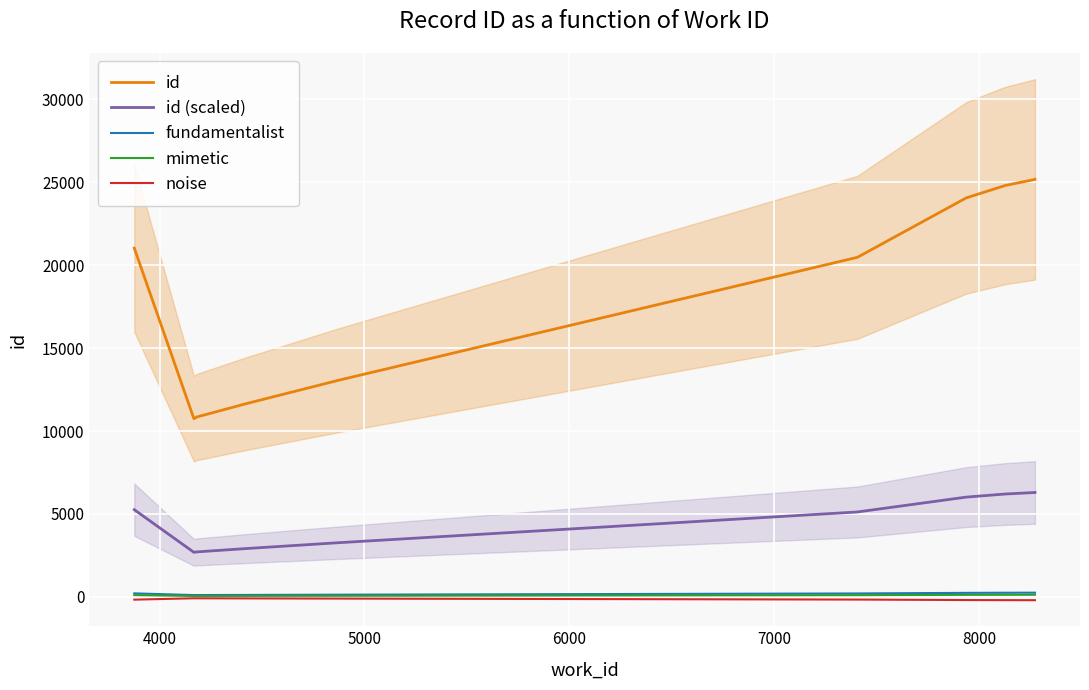

True or false: id and fundamentalist intersect in this chart.

False